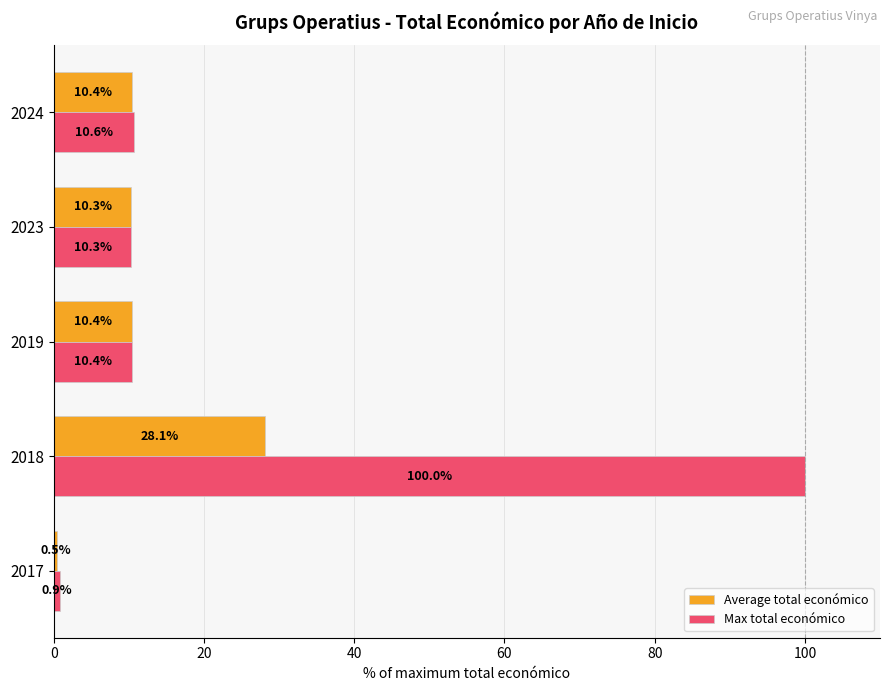

What are all the series names shown in the legend?

Average total económico, Max total económico